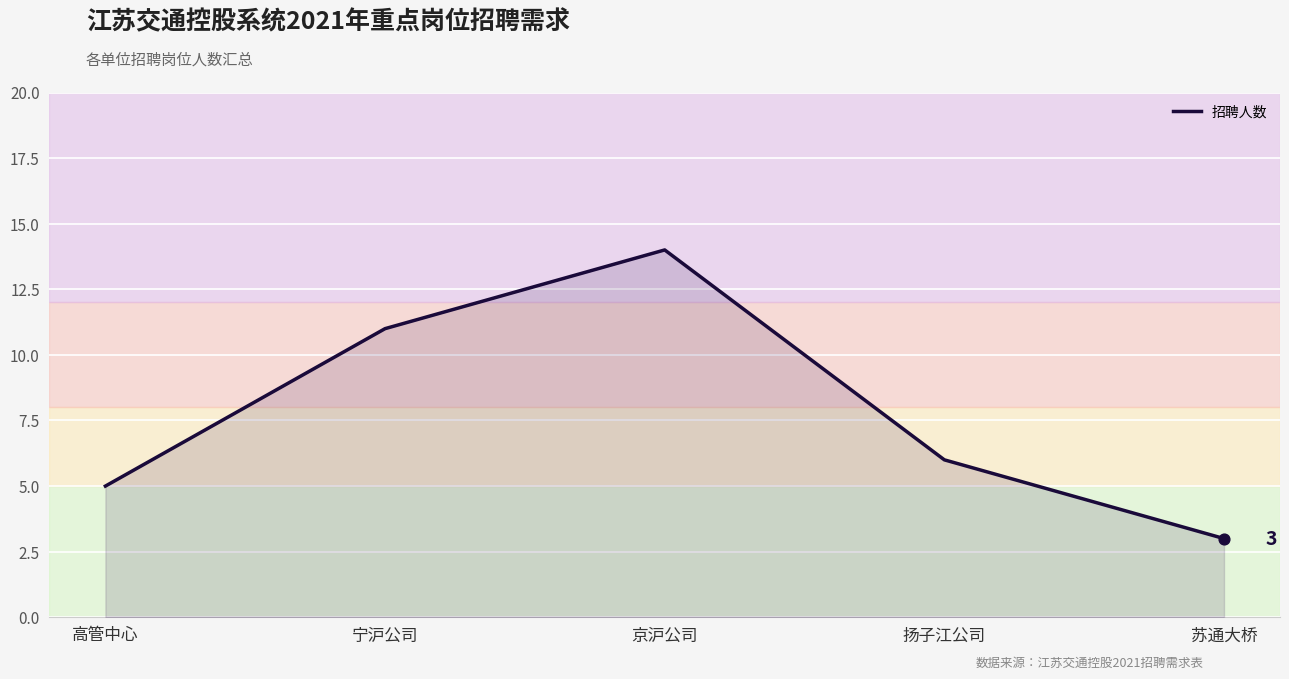

What is the change in value from 京沪公司 to 苏通大桥?

-11